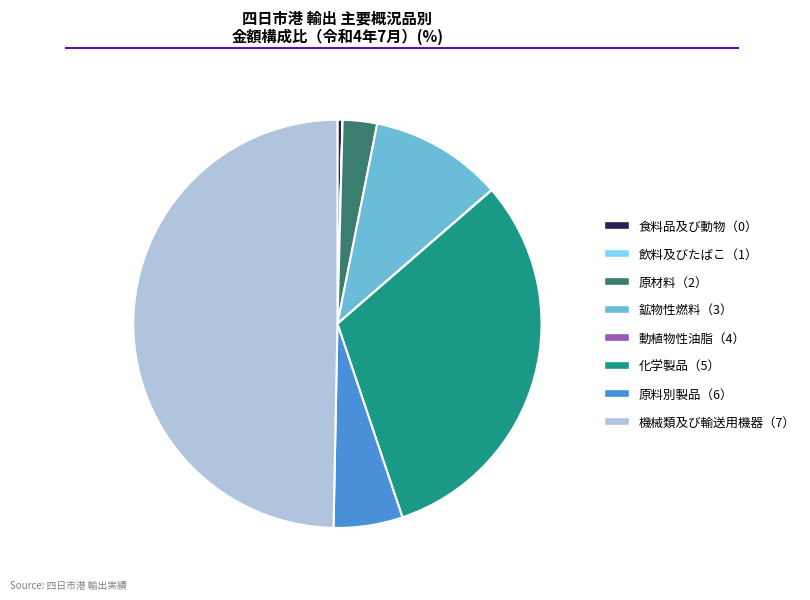

What is the largest slice in the pie chart?

機械類及び輸送用機器（7）